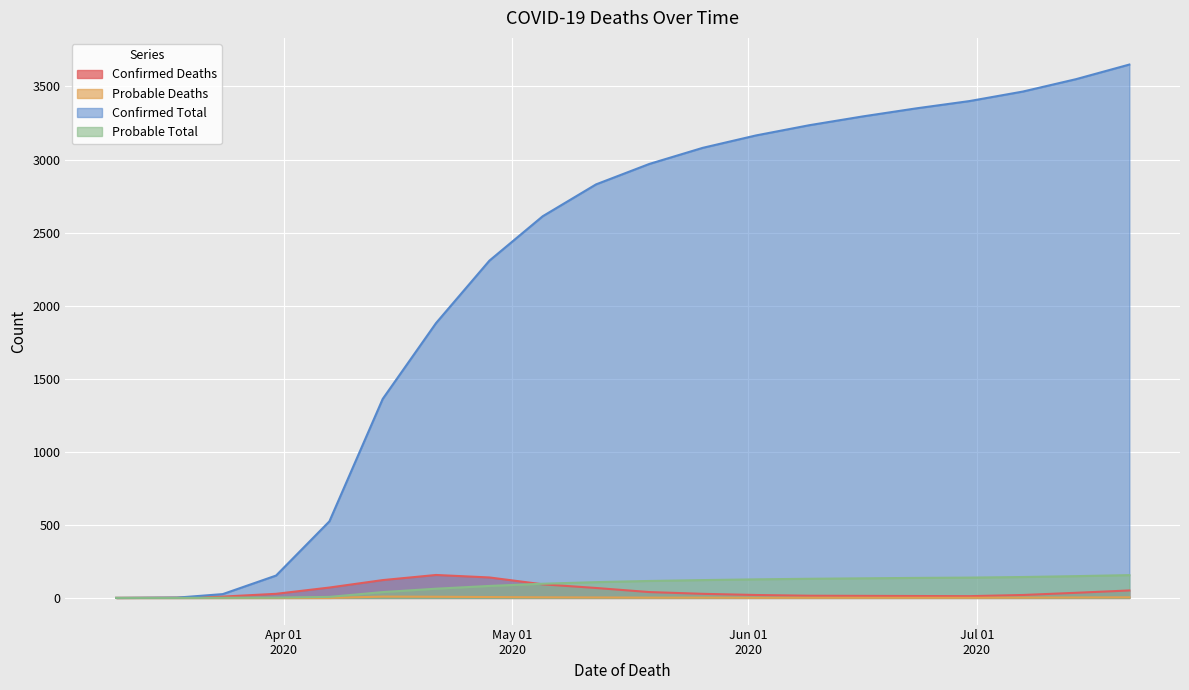

At which category is the sum across all series the highest?

2020-07-21